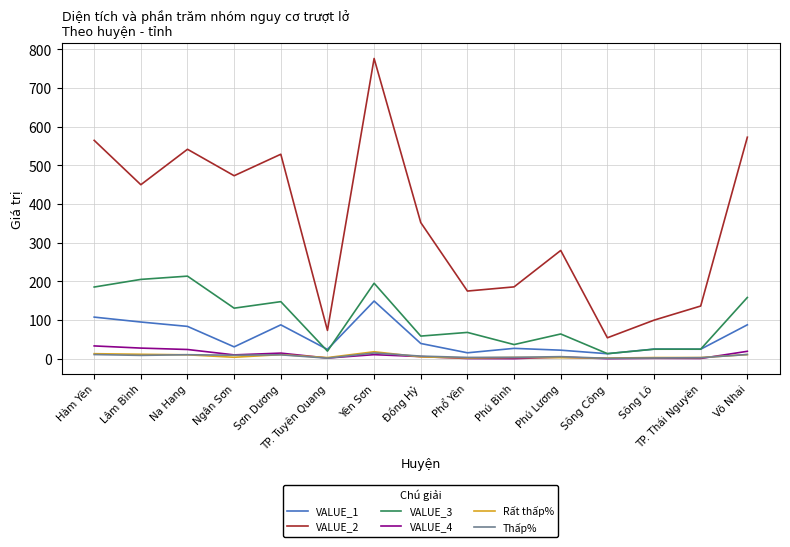

Which series has the largest total across all categories?

VALUE_2